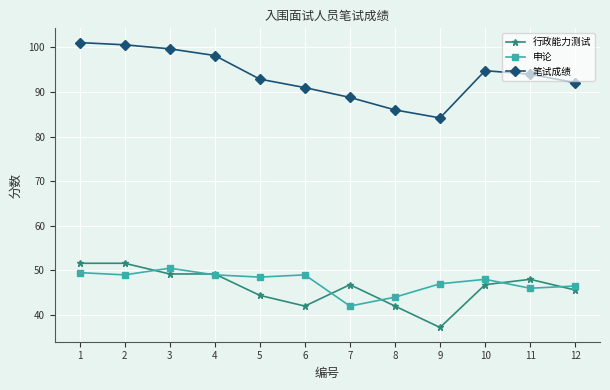

What is the average value of the 笔试成绩 series?

93.6